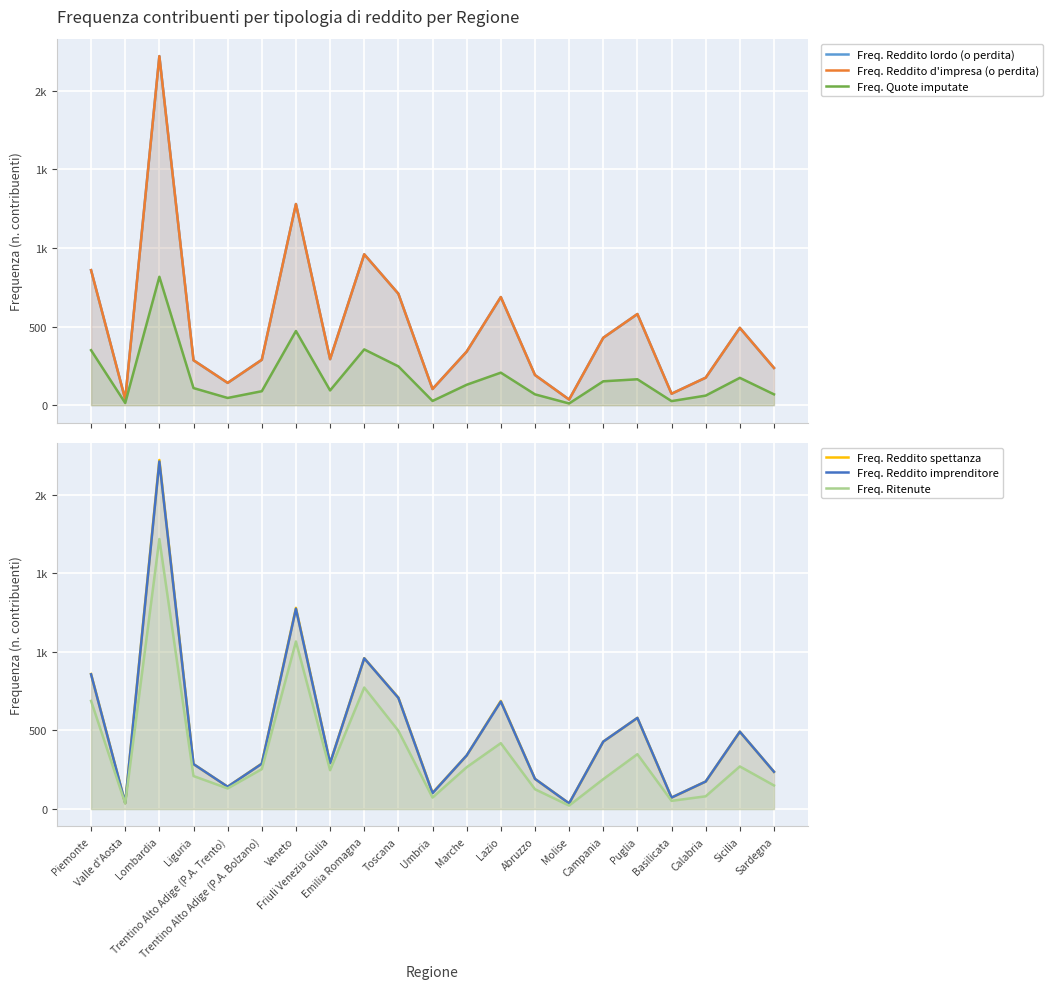

The Freq. Reddito d'impresa (o perdita) series shows 116 at Basilicata. True or false?

False